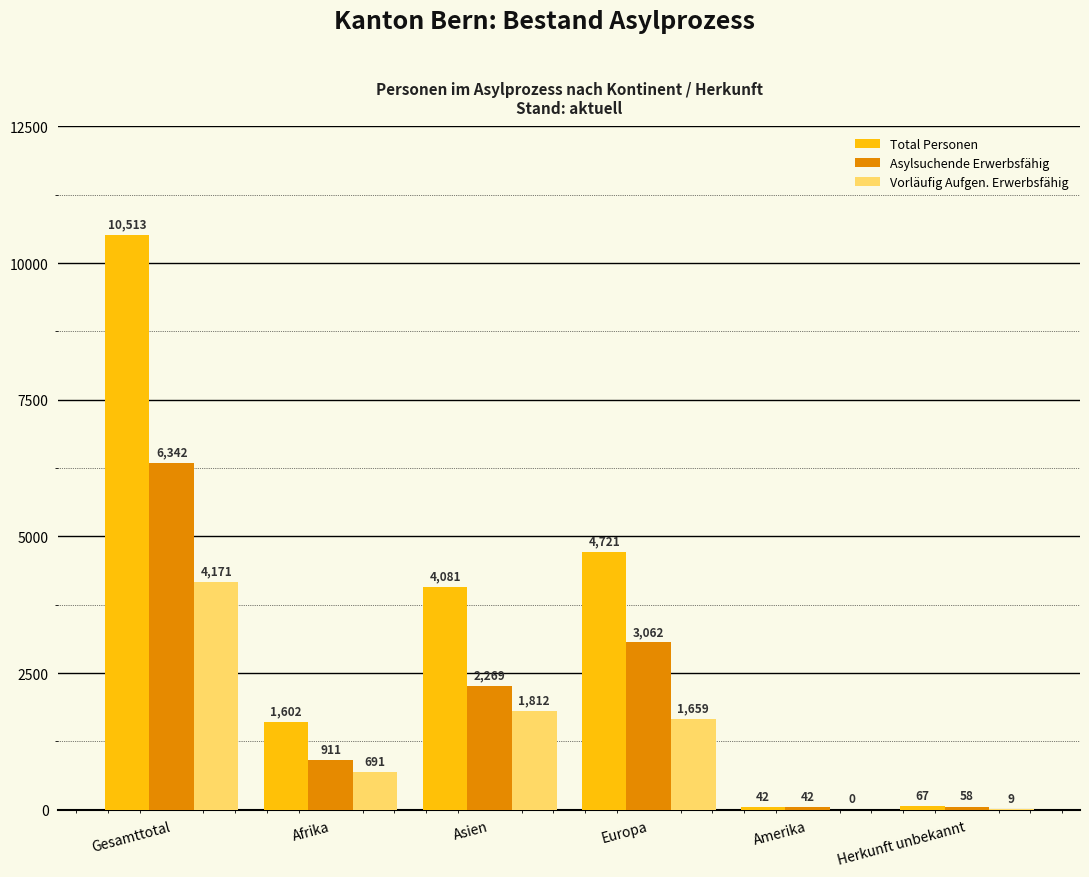

Is the value of Vorläufig Aufgen. Erwerbsfähig at Herkunft unbekannt greater than the value of Asylsuchende Erwerbsfähig at Gesamttotal?

No